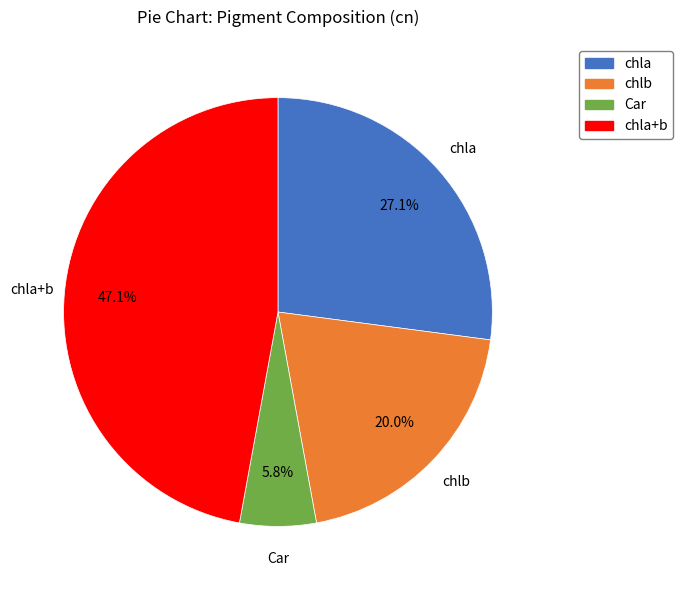

Is the sum of Car and chla greater than half?

No